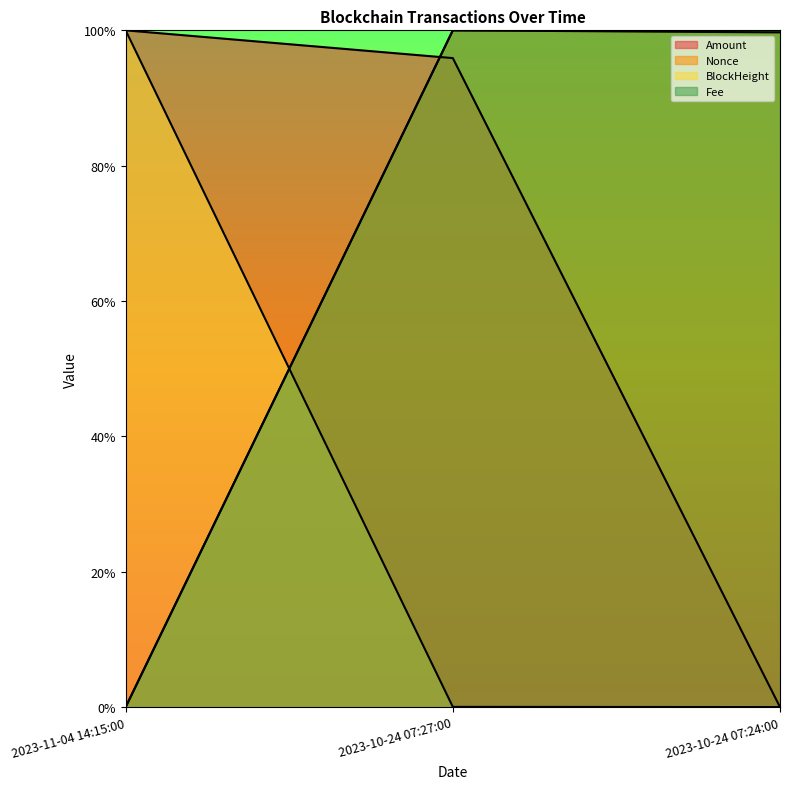

List the labels in order of Amount value, largest first.

2023-11-04 14:15:00, 2023-10-24 07:27:00, 2023-10-24 07:24:00